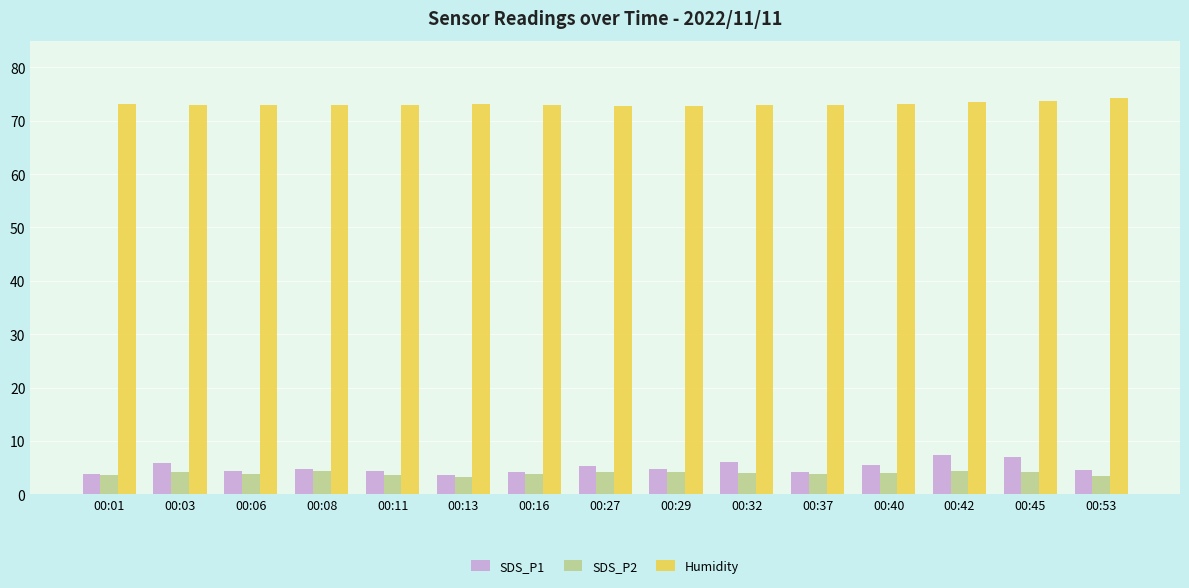

How many bars are there in each group?

3